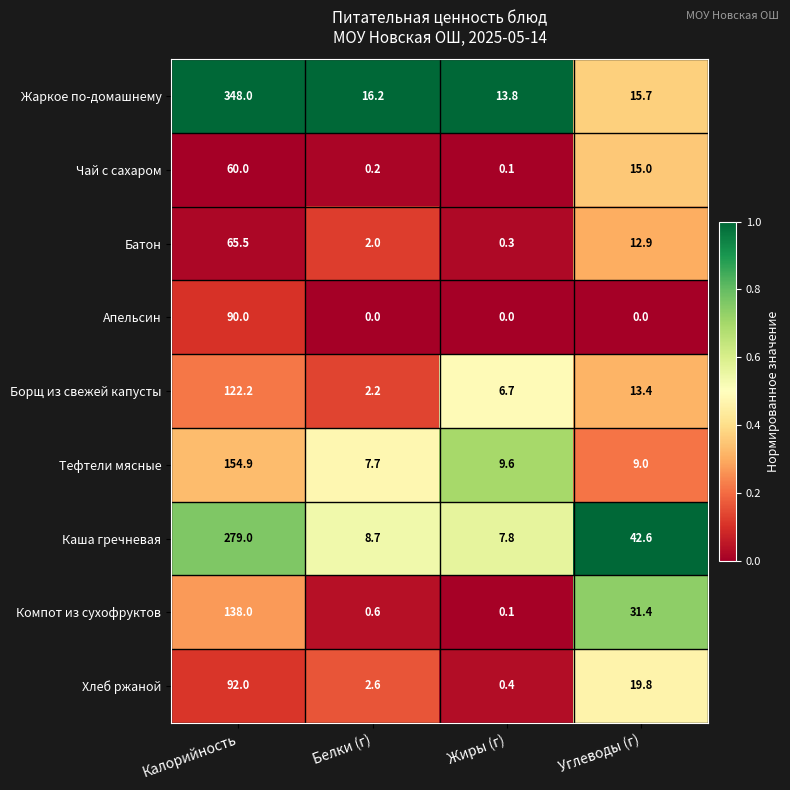

At which category does the chart reach its peak across all series?

Калорийность